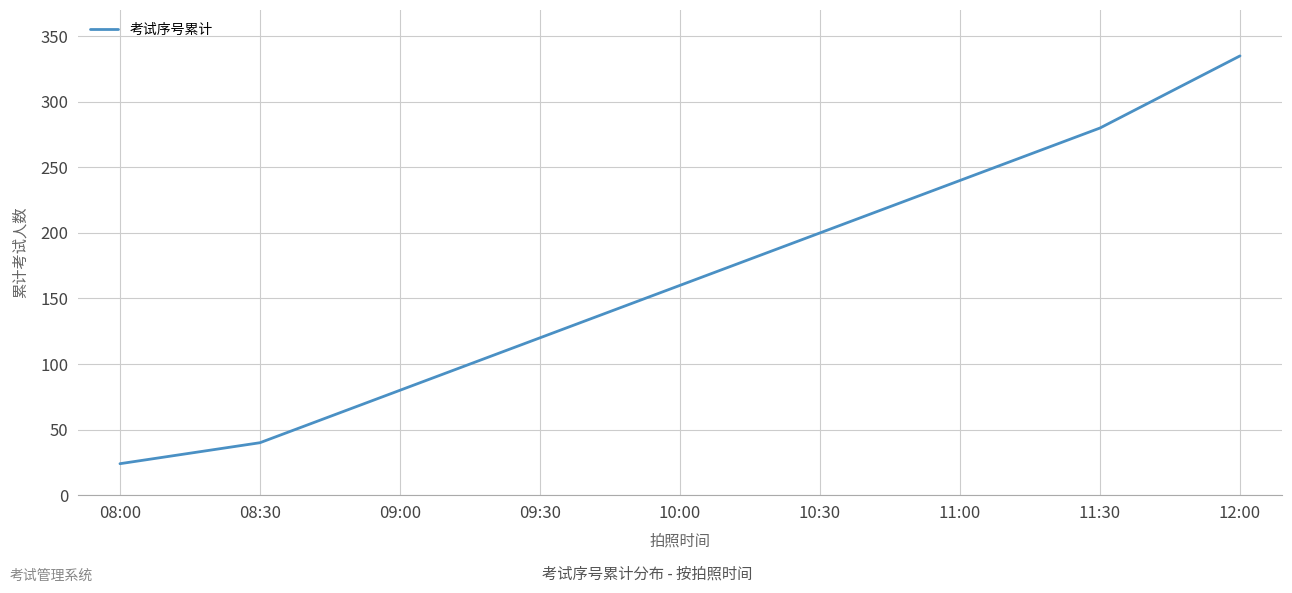

True or false: the data shows 40 at 08:30.

True